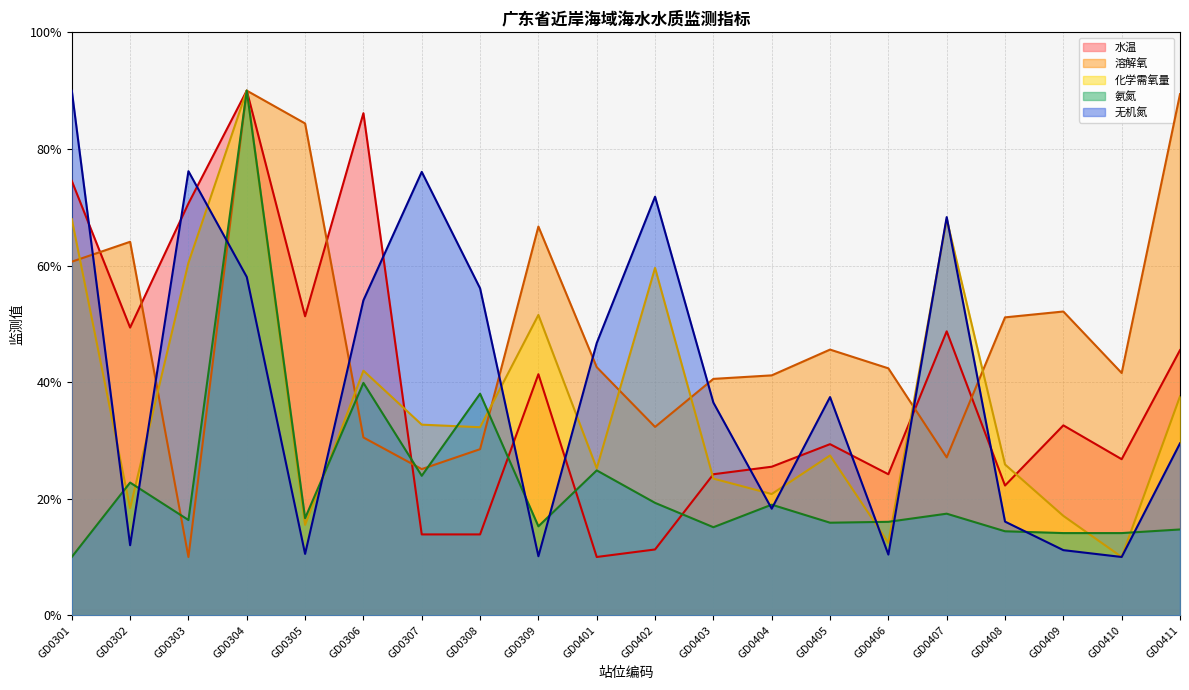

Which has a higher value, GD0305 or GD0309?

GD0305